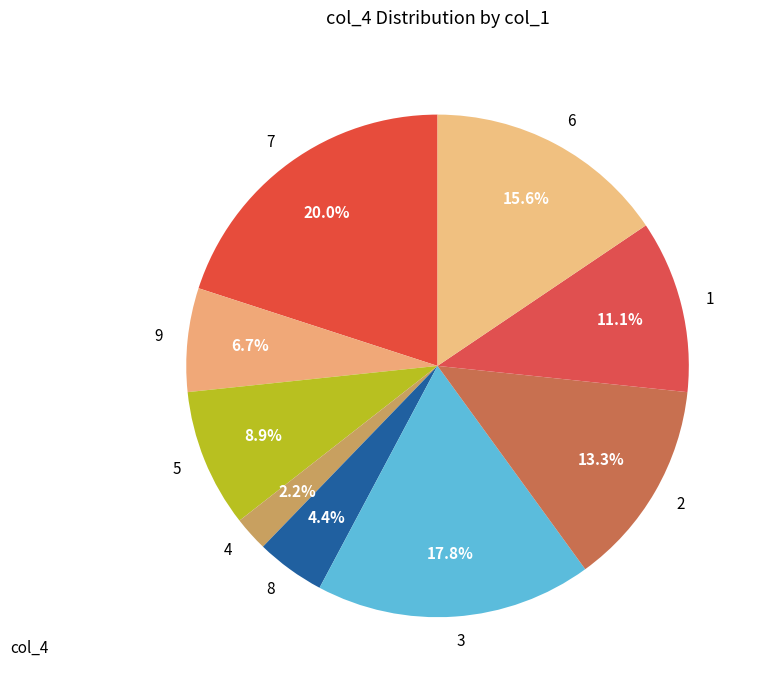

To the nearest percent, what percentage of the pie is 5?

9%